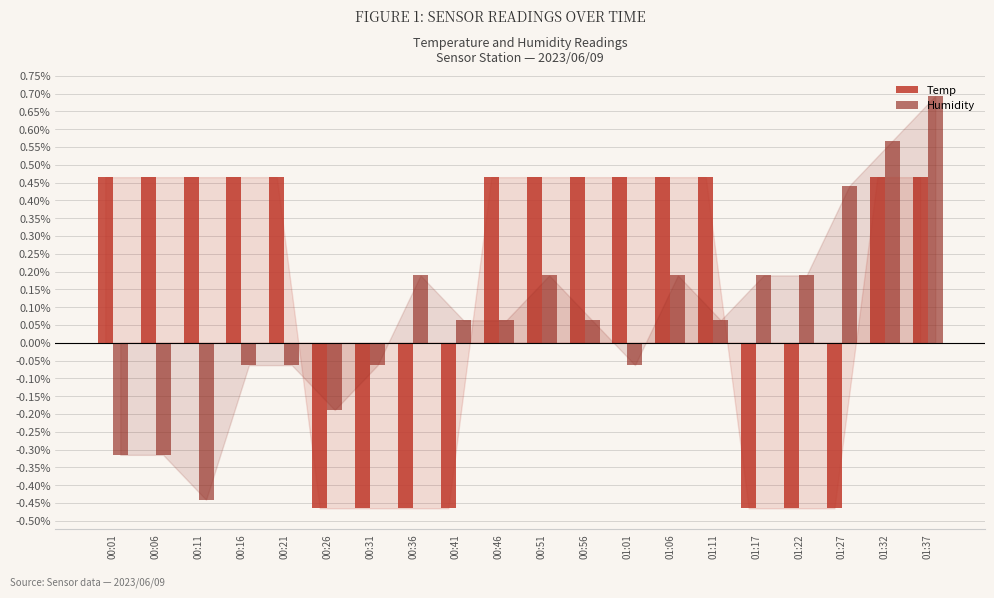

Which series has the largest total across all categories?

Temp